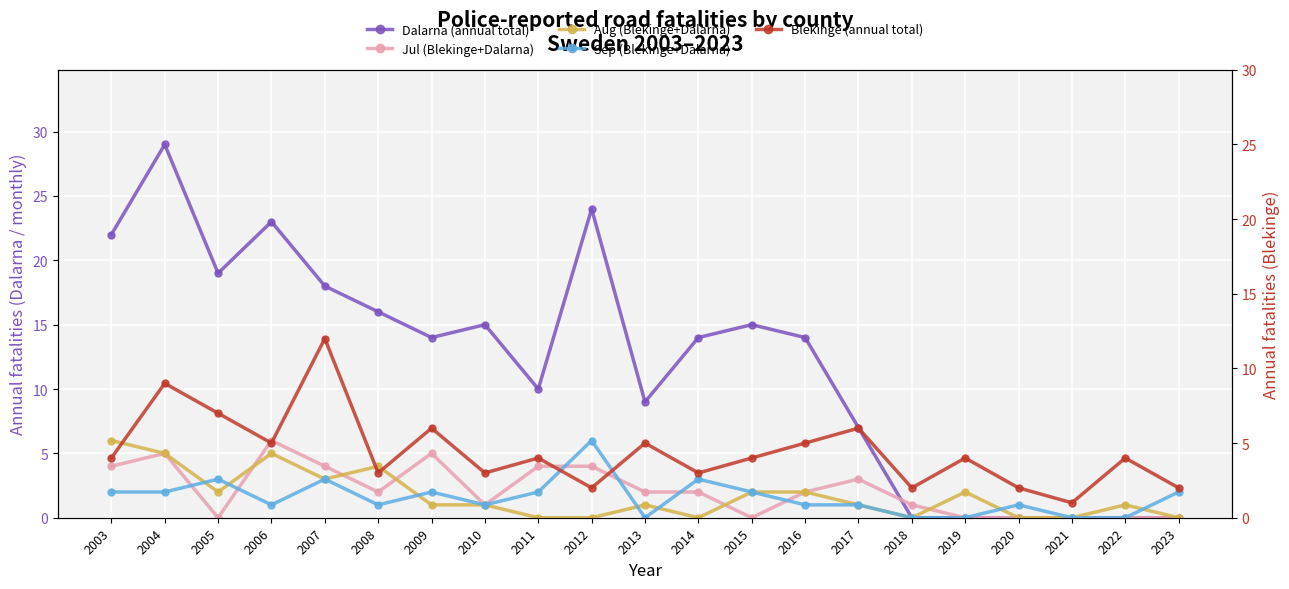

Between which two adjacent categories do Blekinge (annual total) and Aug (Blekinge+Dalarna) first intersect?

2003 and 2004